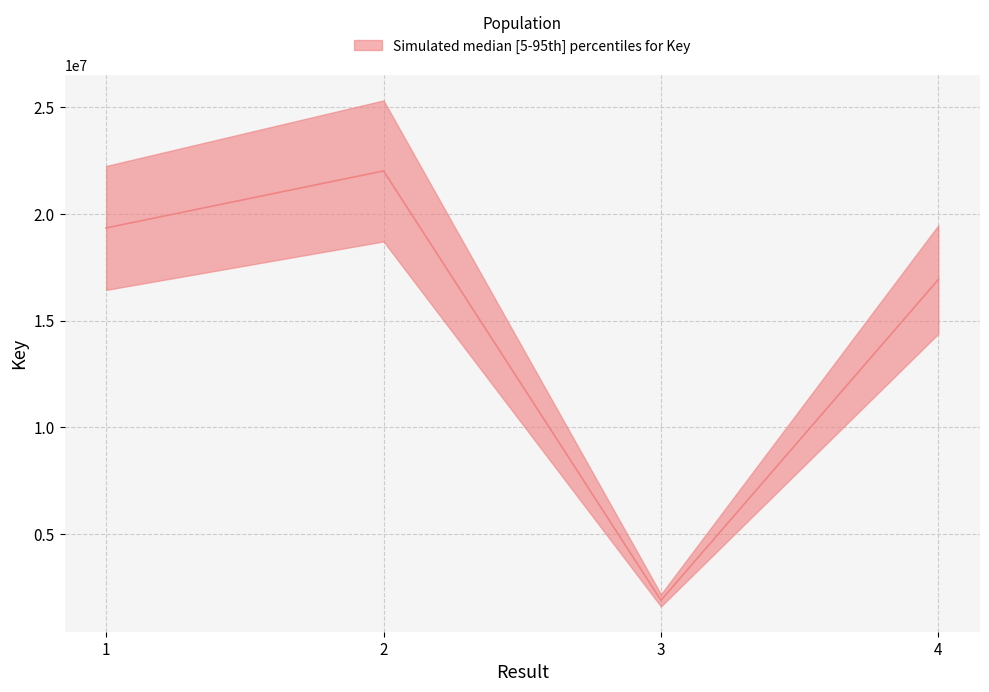

The value at 4 is 16928172. True or false?

True